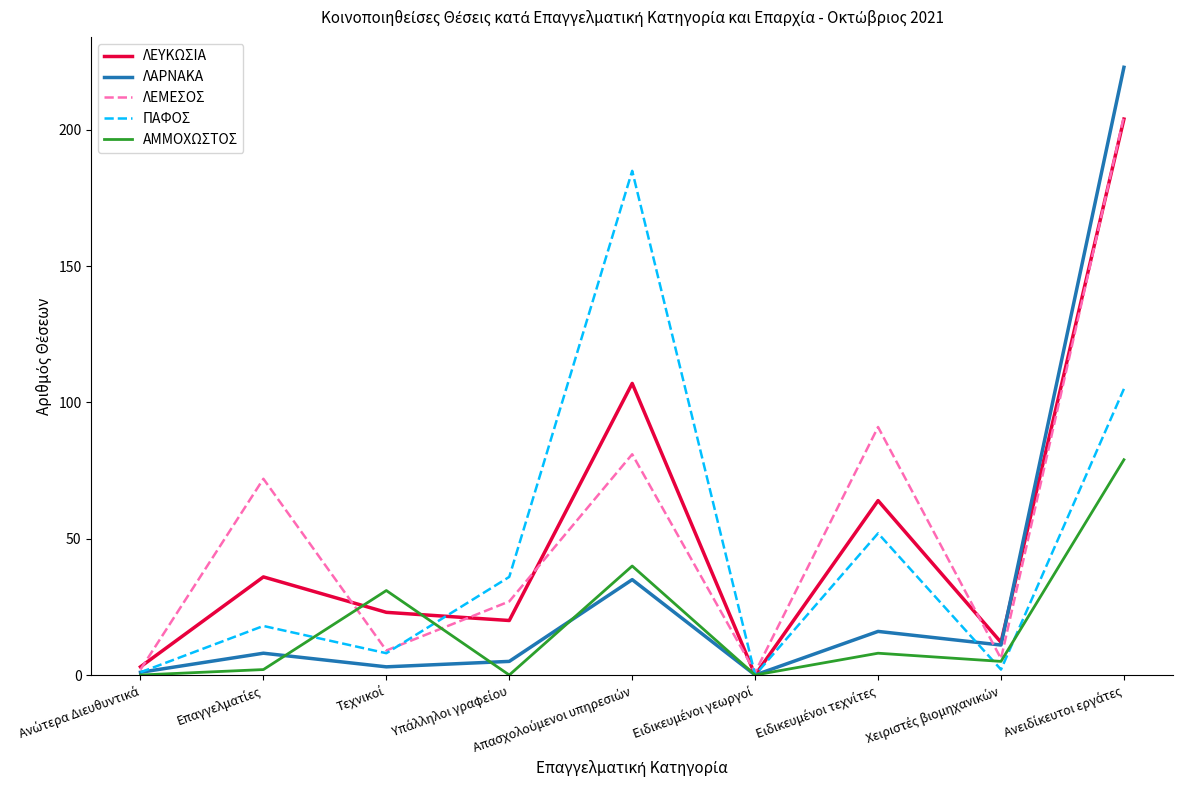

Which series has the largest range (max minus min)?

ΛΑΡΝΑΚΑ